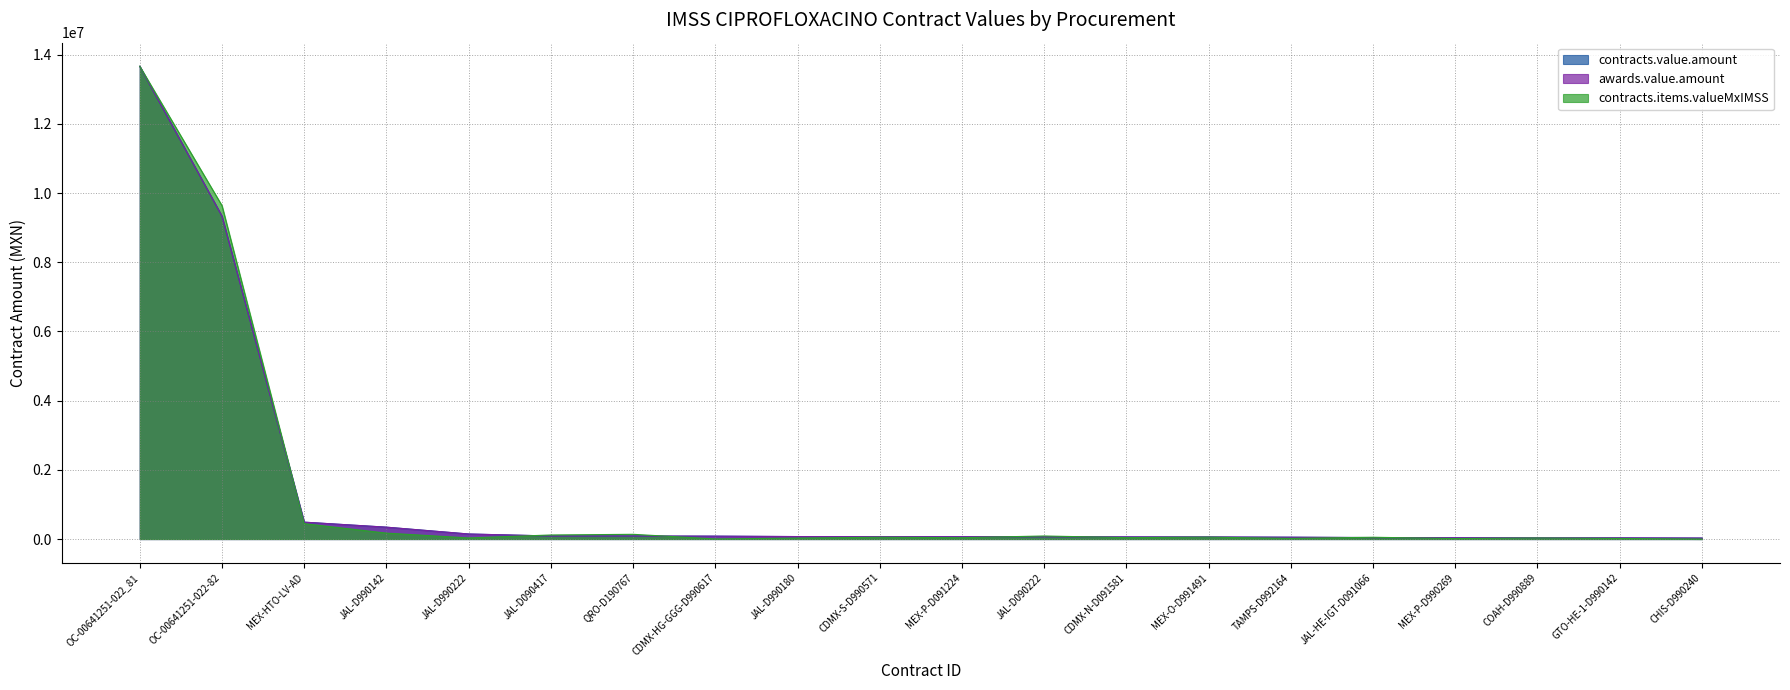

Which series has the largest total across all categories?

contracts.value.amount